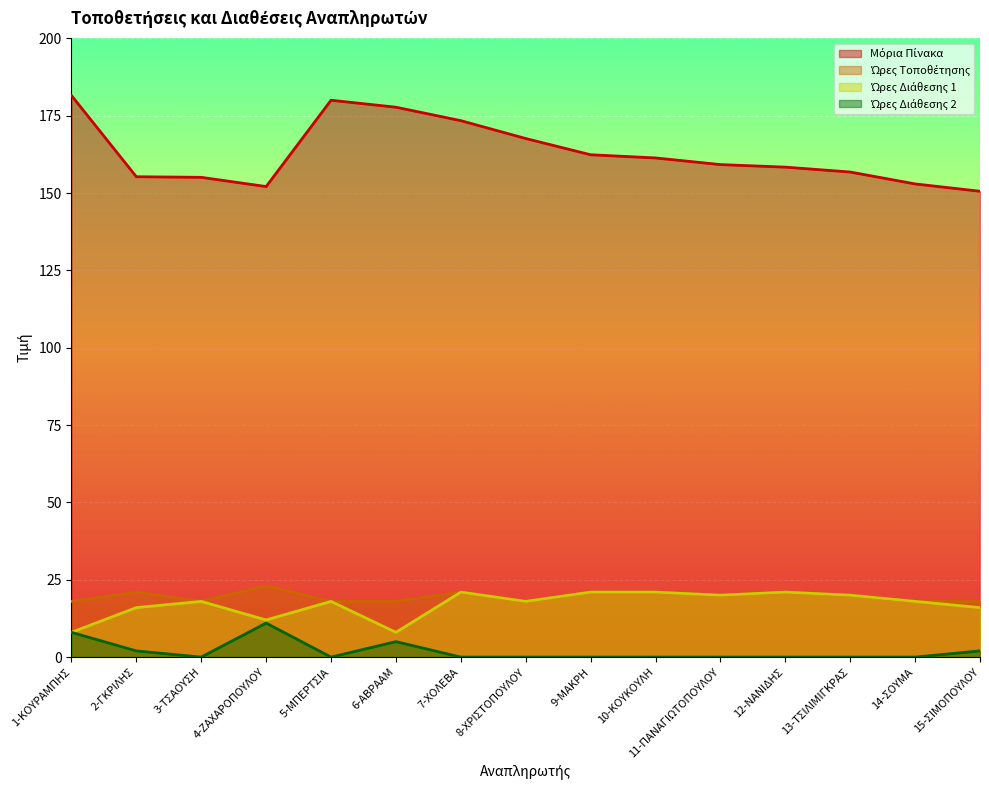

True or false: Ώρες Τοποθέτησης has more than 0 interior local peaks.

True